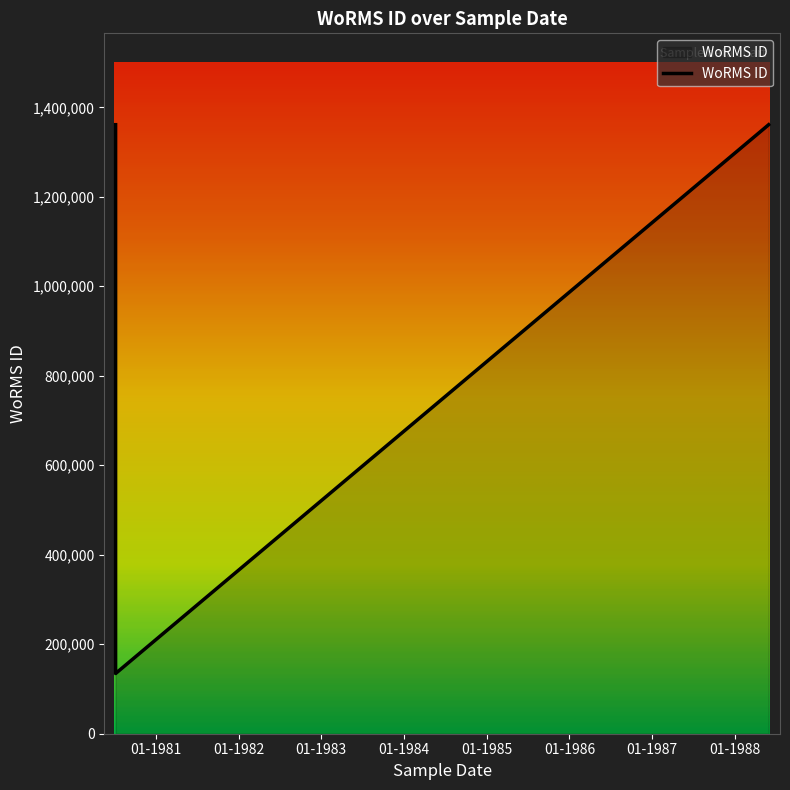

Approximately how many times larger is the value at 30-05-1988 compared to 07-07-1980?

1.0